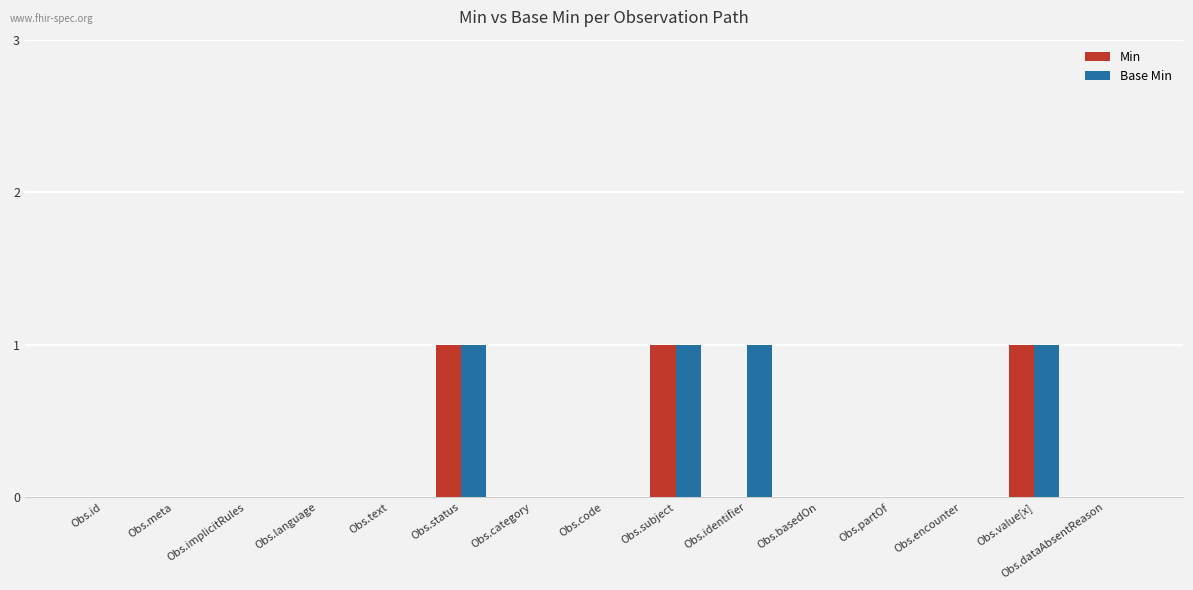

Reading left to right, what are all the values shown in this chart?

Min: Obs.id=0	Obs.meta=0	Obs.implicitRules=0	Obs.language=0	Obs.text=0	Obs.status=1	Obs.category=0	Obs.code=0	Obs.subject=1	Obs.identifier=0	Obs.basedOn=0	Obs.partOf=0	Obs.encounter=0	Obs.value[x]=1	Obs.dataAbsentReason=0
Base Min: Obs.id=0	Obs.meta=0	Obs.implicitRules=0	Obs.language=0	Obs.text=0	Obs.status=1	Obs.category=0	Obs.code=0	Obs.subject=1	Obs.identifier=1	Obs.basedOn=0	Obs.partOf=0	Obs.encounter=0	Obs.value[x]=1	Obs.dataAbsentReason=0